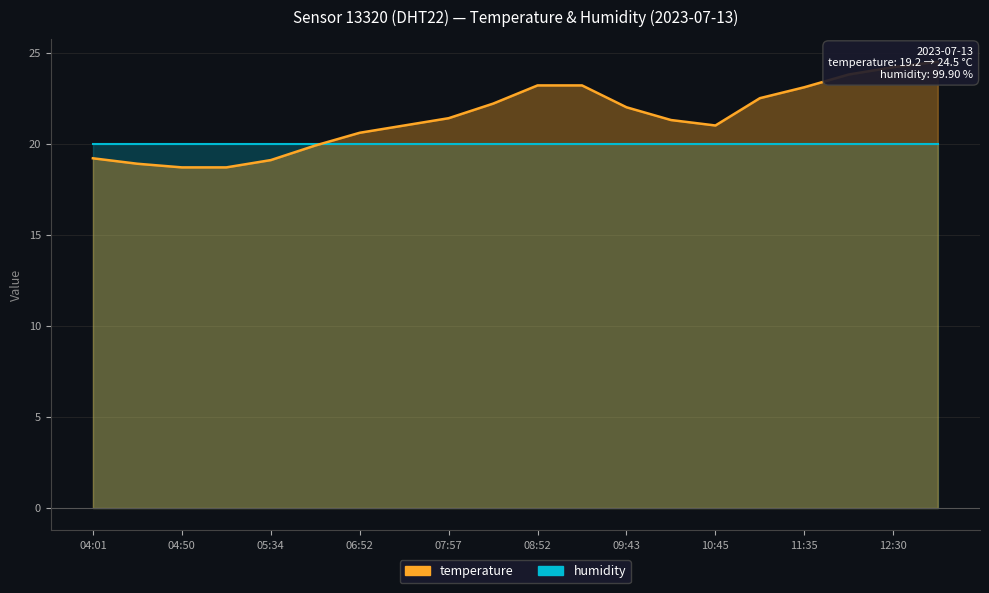

What is the difference between the values at 10:45 and 05:09?

2.3